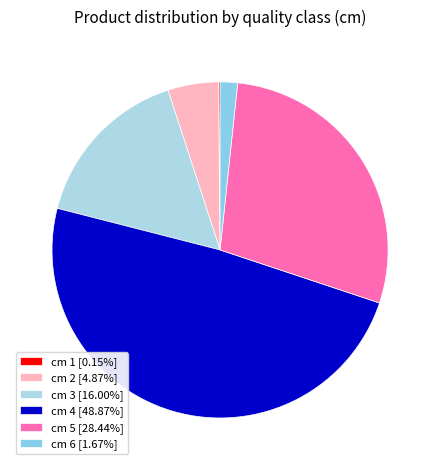

To the nearest percent, what is the average slice percentage?

17%